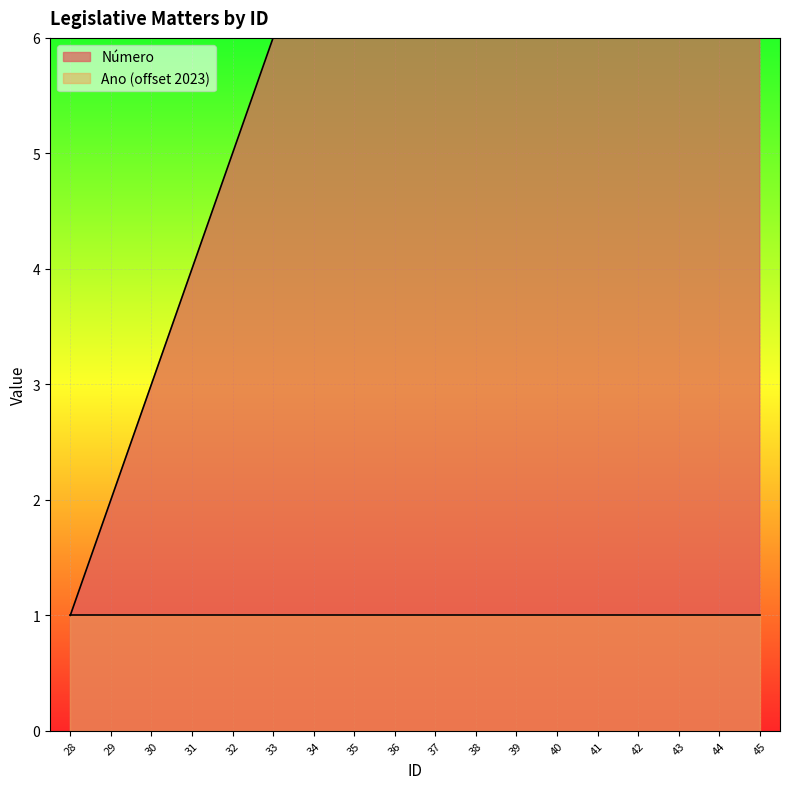

What is the maximum value shown in the chart?

19